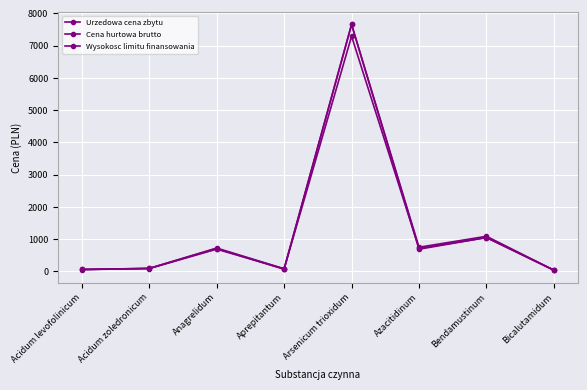

How many lines are shown in the chart?

3